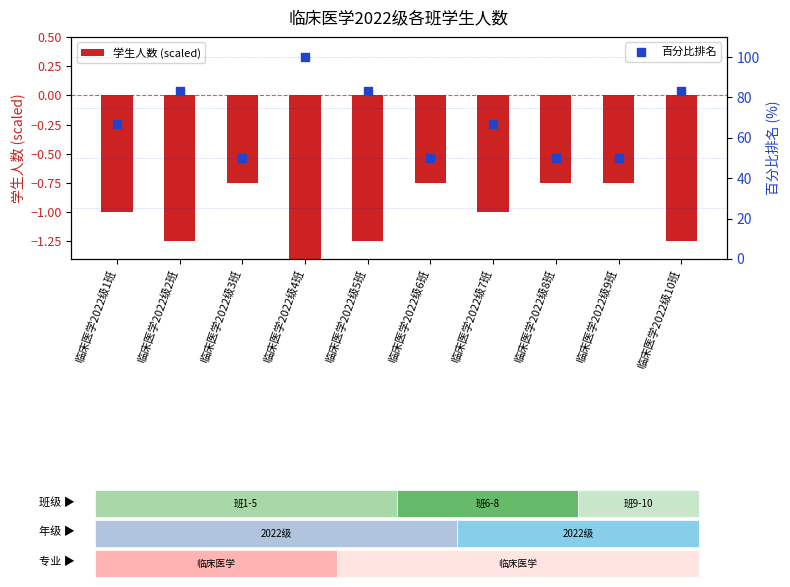

Is the value of 学生人数 (scaled) at 临床医学2022级9班 greater than the value of 百分比排名 at 临床医学2022级8班?

No